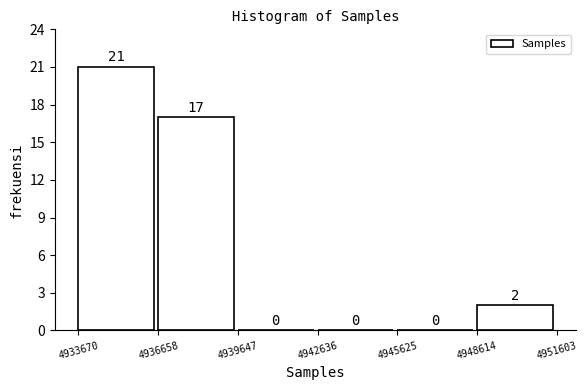

Which range on the x-axis has the tallest bar?

4933670 to 4936658